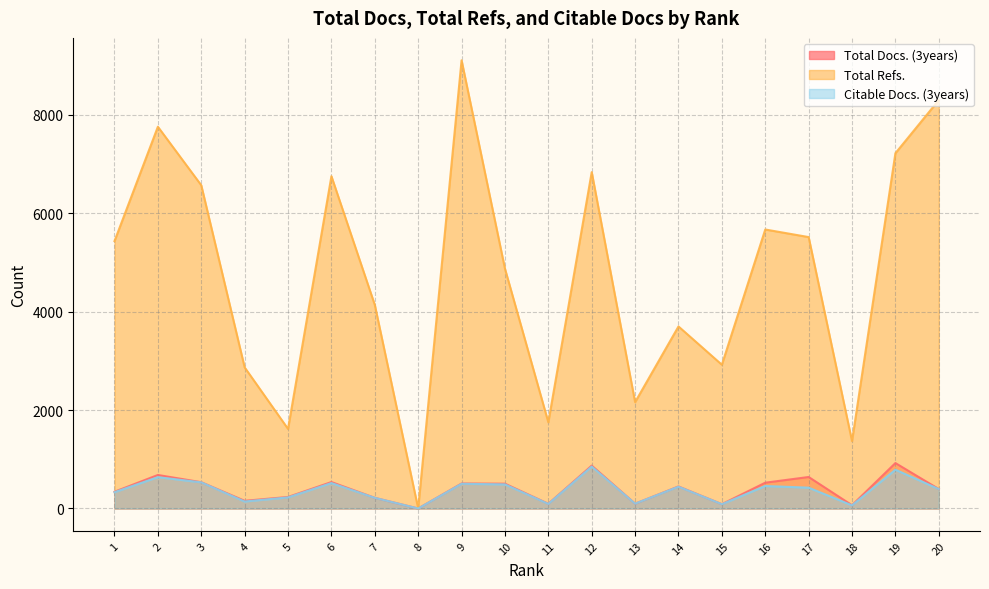

In Total Refs., how many points are higher than both neighbors (excluding endpoints)?

6